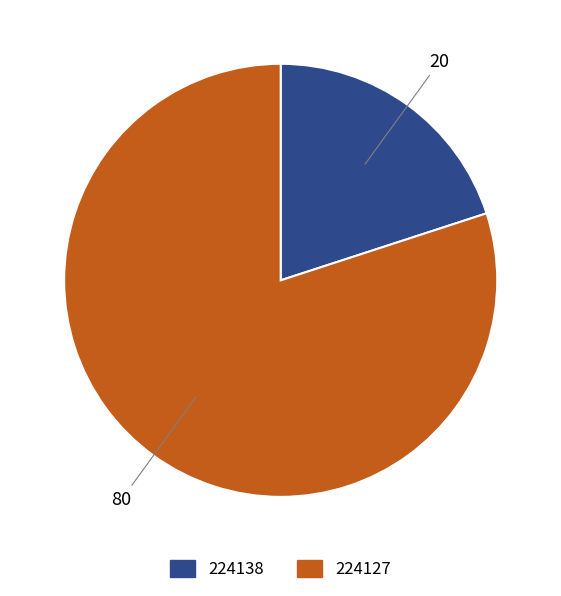

How many slices are in this pie chart?

2